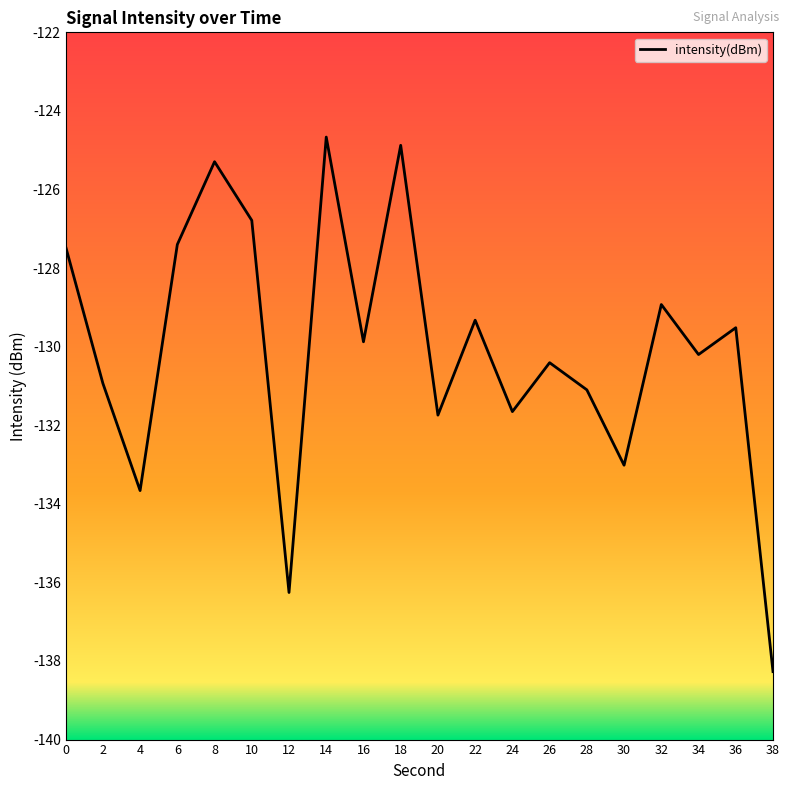

Between 12 and 24, which is larger?

24